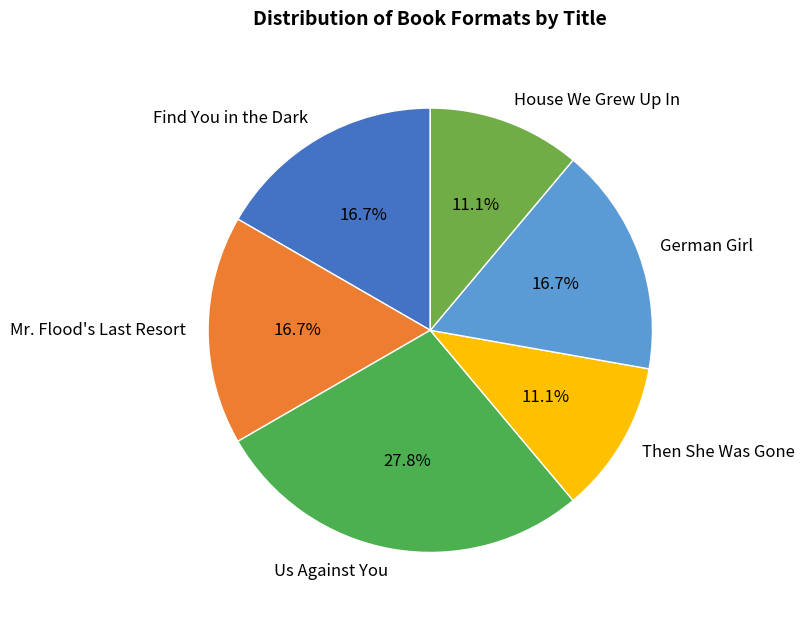

Is Then She Was Gone the majority of the pie?

No